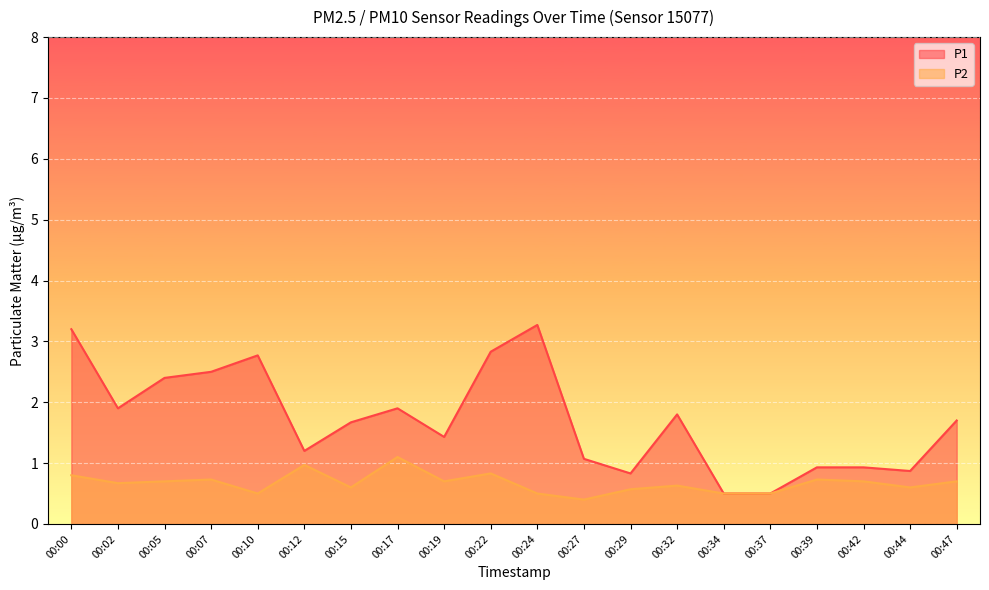

True or false: P1 and P2 intersect in this chart.

False